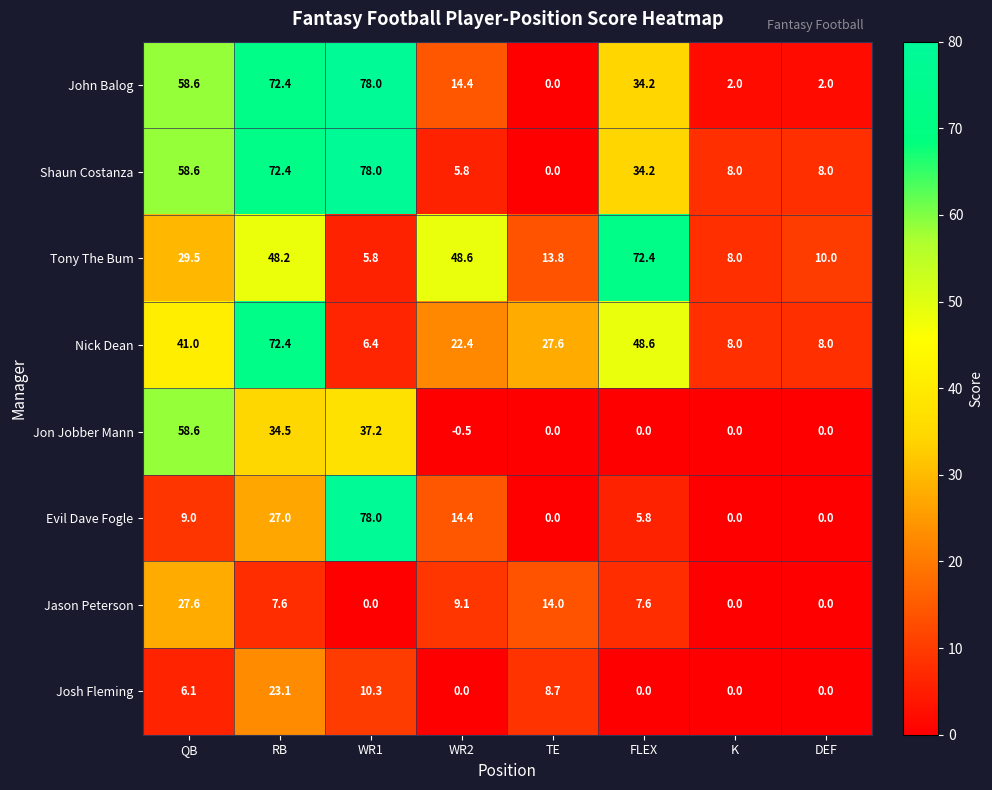

What is the total value across all series at WR1?

293.7